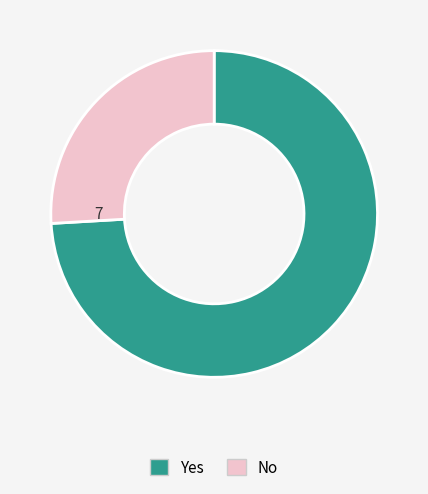

True or false: Yes accounts for 62% of the total.

False